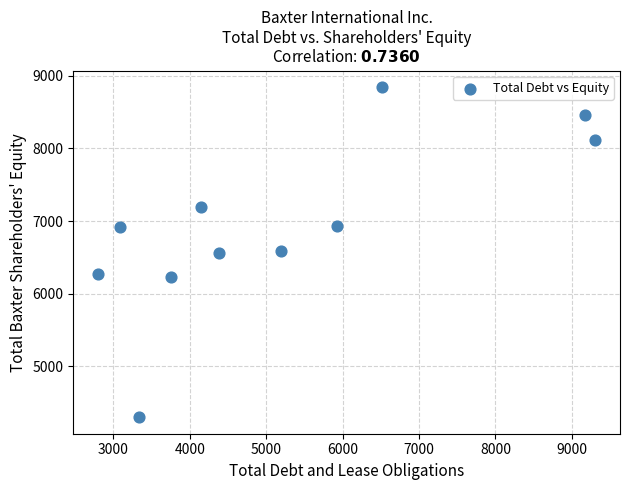

What is the average Y value?

6948